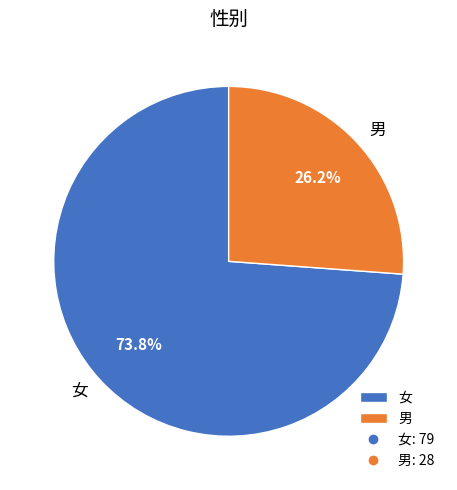

How much of the chart is everything except 女?

26.2%